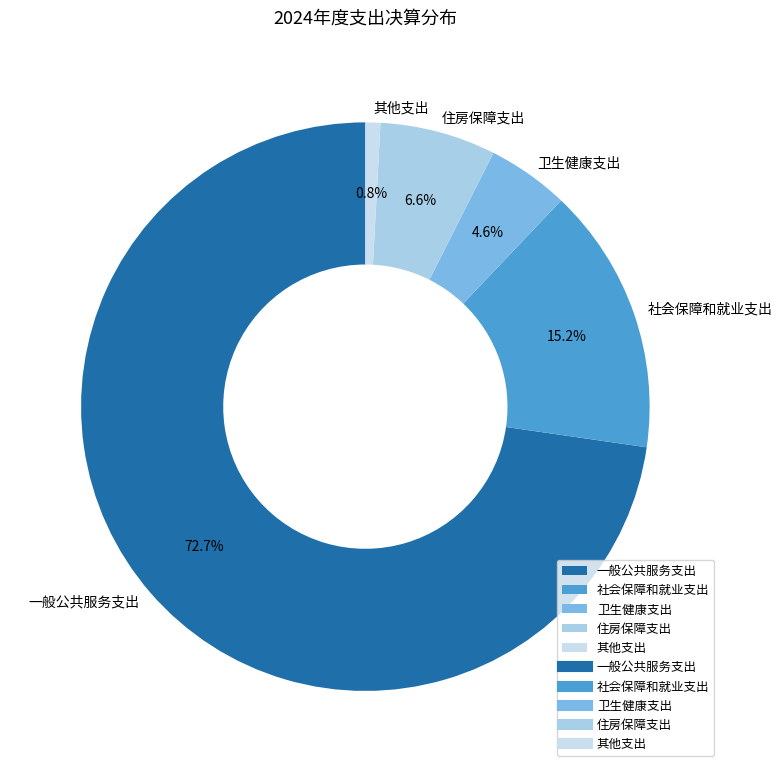

What percentage is the 卫生健康支出 slice, to the nearest percent?

5%